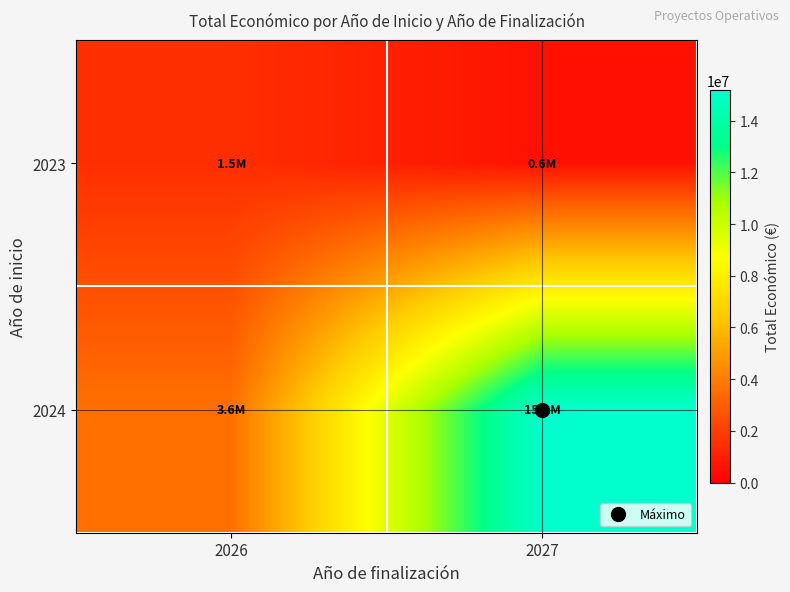

How many categories are shown in the chart?

2